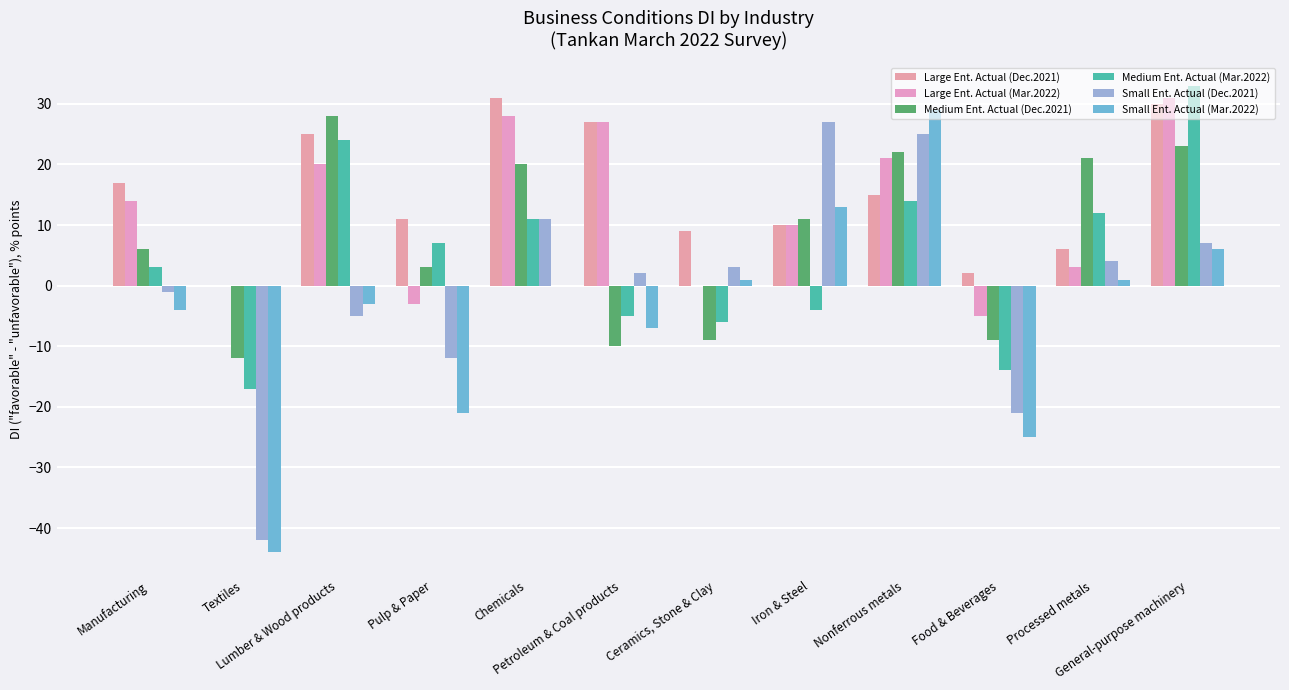

At which category does the chart reach its minimum across all series?

Textiles